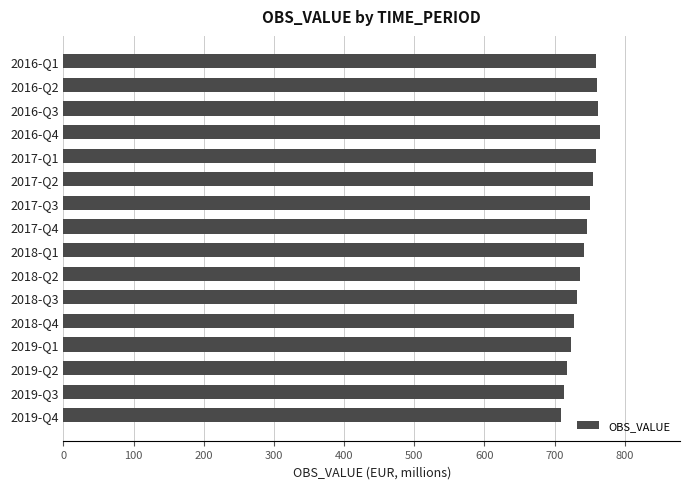

What is the ratio of the value at 2016-Q3 to the value at 2018-Q4?

1.0